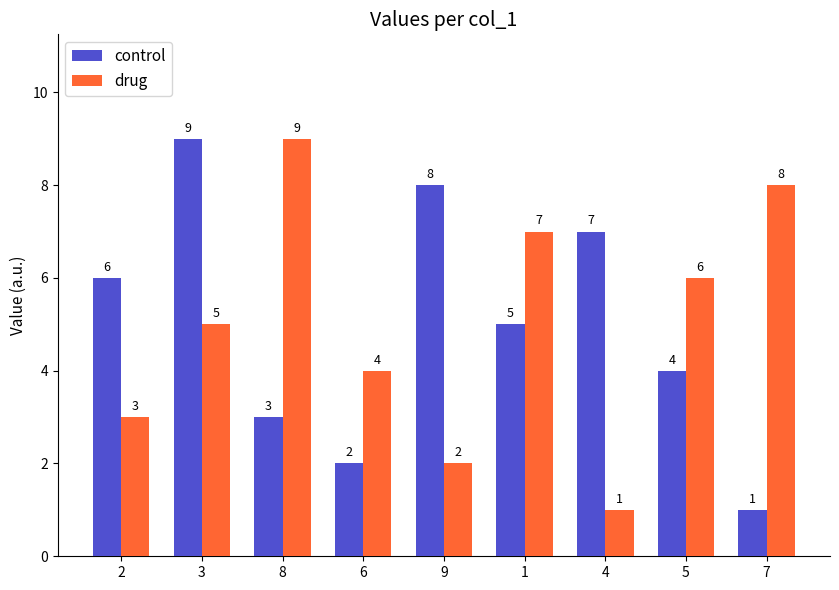

How many bars are there in each group?

2